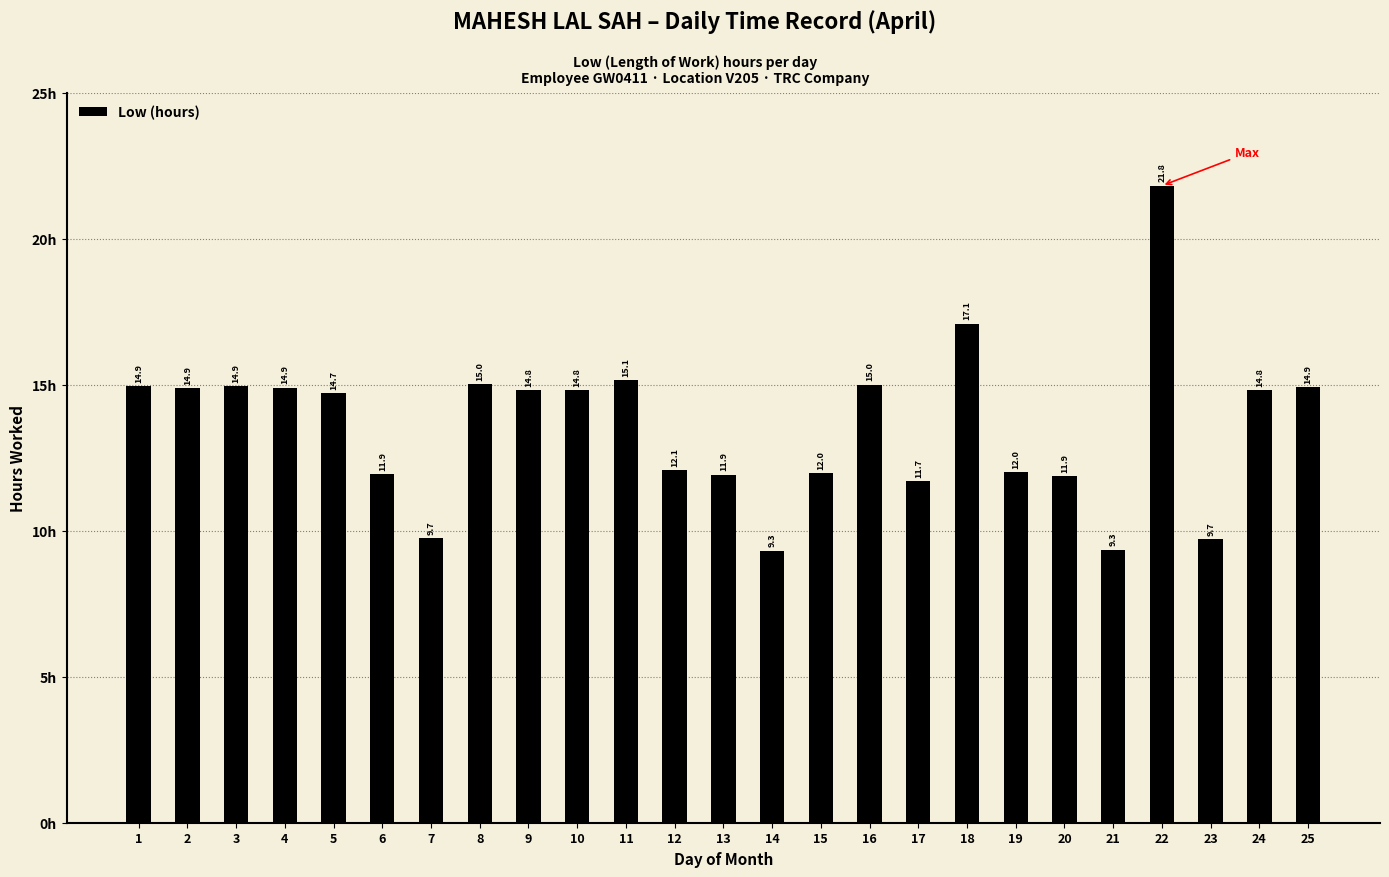

Which label corresponds to the largest value in the chart?

22